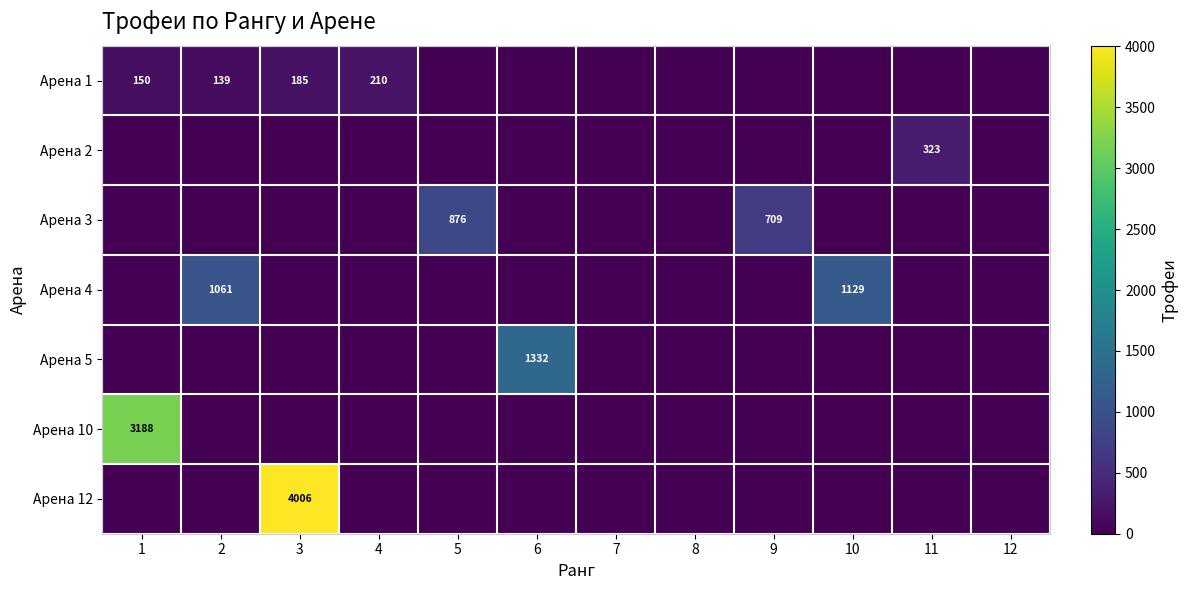

Which label corresponds to the largest value in the chart?

3